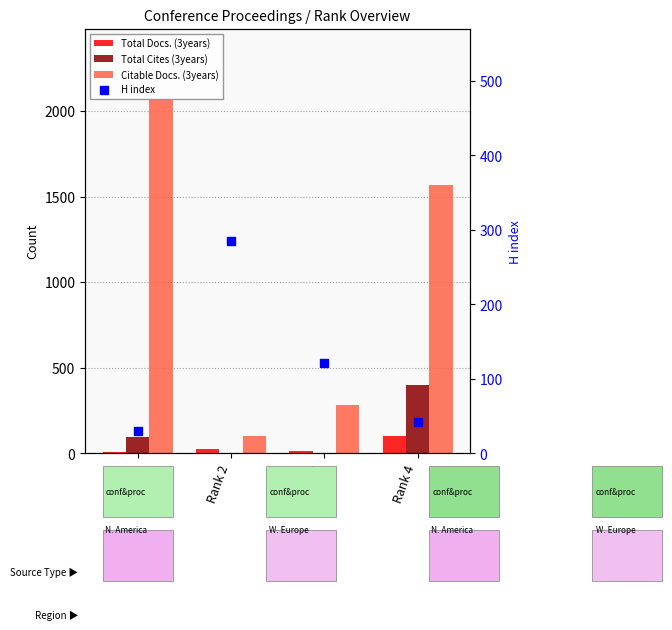

At how many categories does at least one series exceed 1520?

2